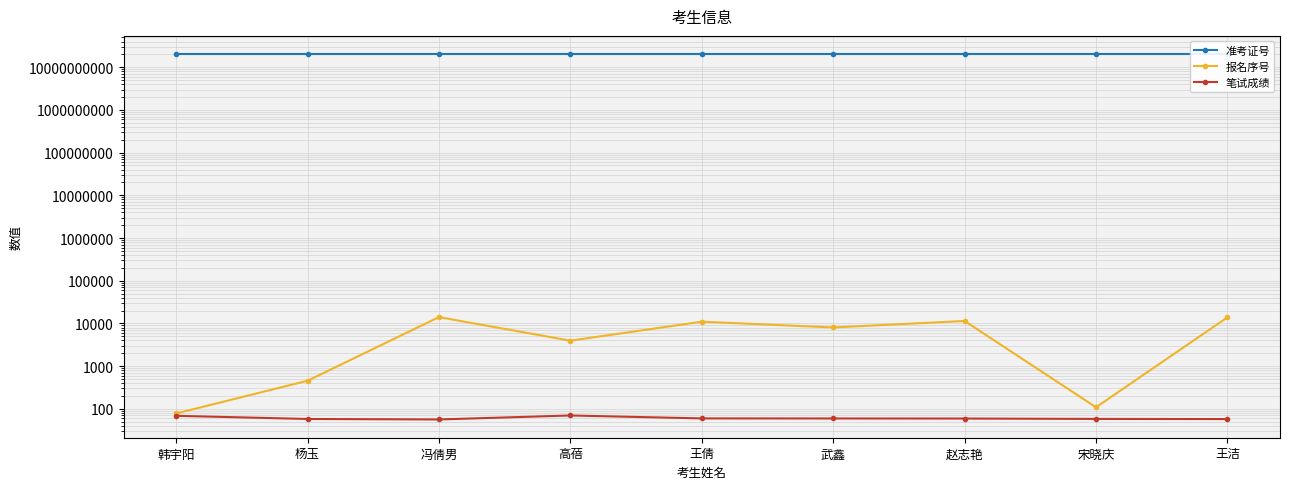

How many interior local valleys does the 报名序号 series have?

3